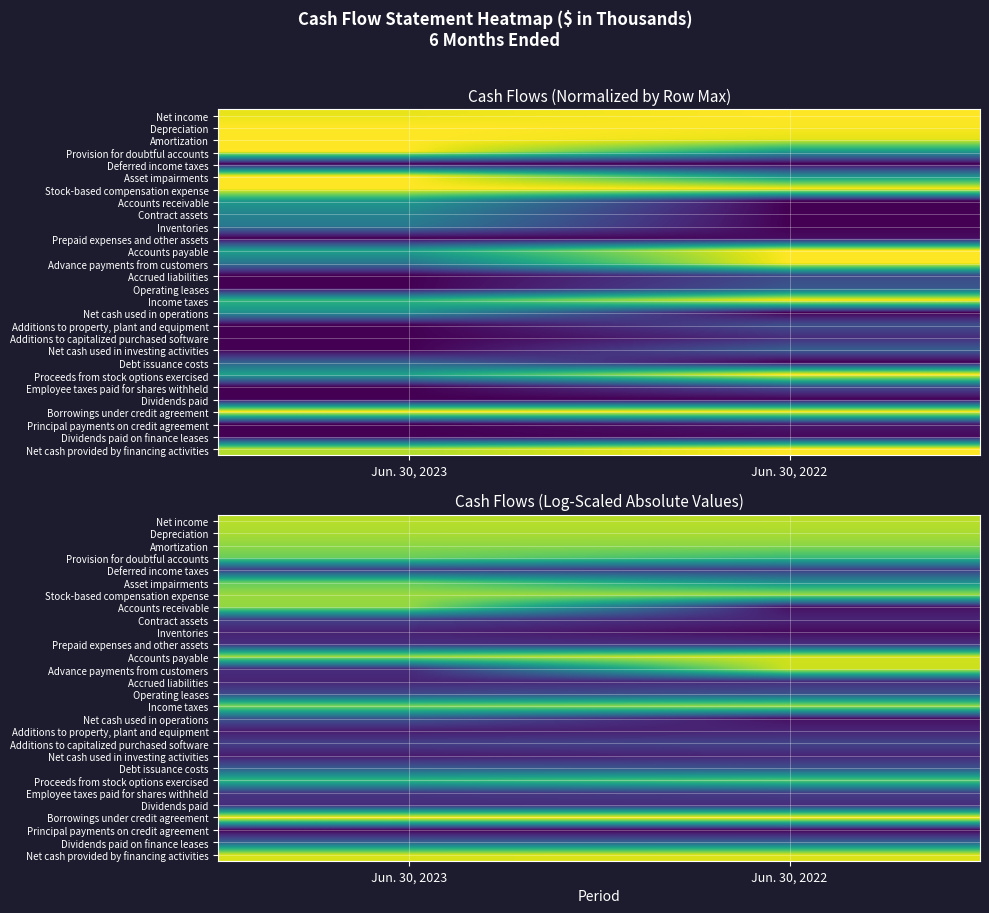

At Jun. 30, 2022, list the series in order from smallest to largest.

Principal payments on credit agreement, Inventories, Net cash used in operations, Accounts receivable, Contract assets, Additions to property, plant and equipment, Net cash used in investing activities, Accrued liabilities, Dividends paid, Prepaid expenses and other assets, Deferred income taxes, Employee taxes paid for shares withheld, Additions to capitalized purchased software, Debt issuance costs, Operating leases, Dividends paid on finance leases, Asset impairments, Provision for doubtful accounts, Proceeds from stock options exercised, Amortization, Stock-based compensation expense, Income taxes, Depreciation, Net income, Advance payments from customers, Accounts payable, Net cash provided by financing activities, Borrowings under credit agreement